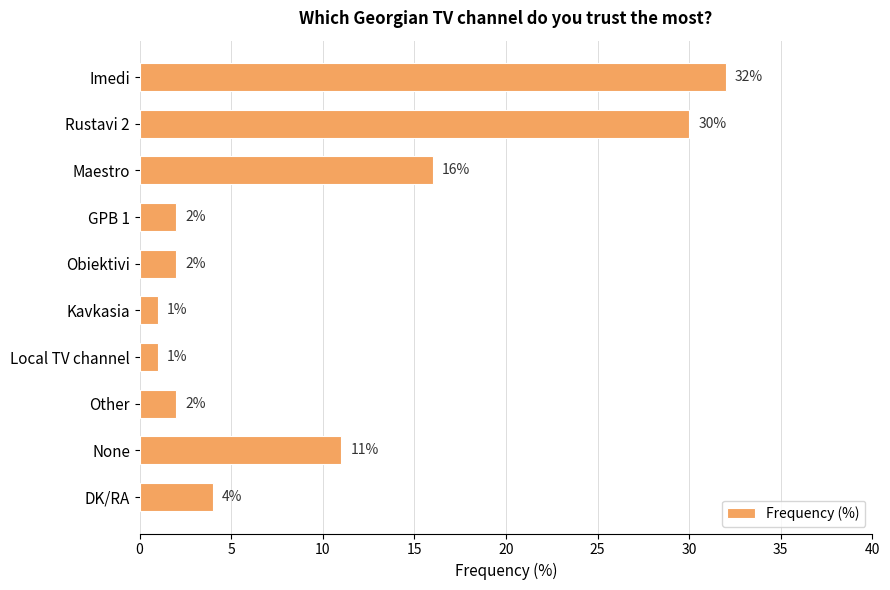

What is the sum of all values?

101